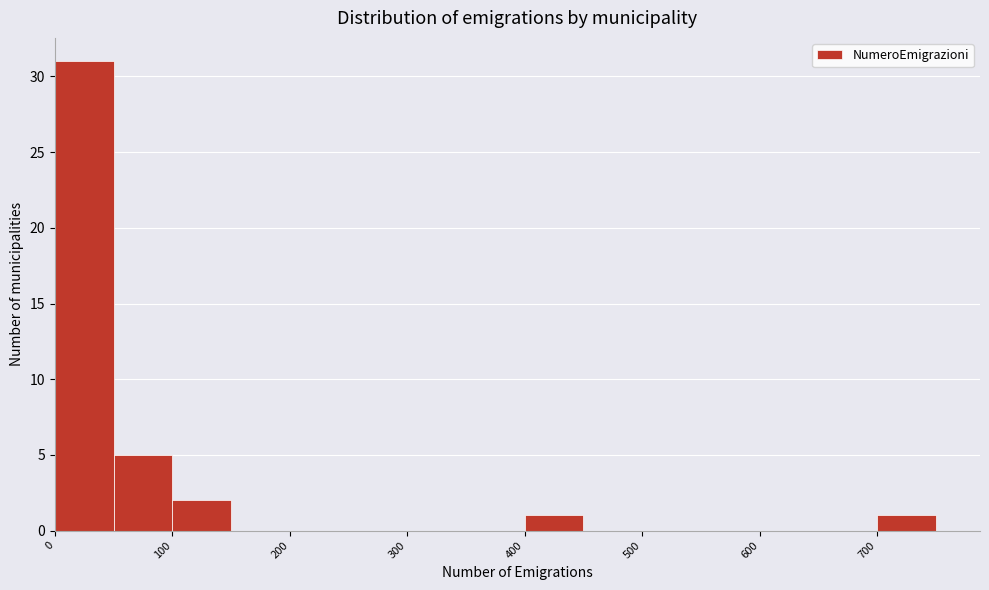

Which range on the x-axis has the tallest bar?

0 to 50